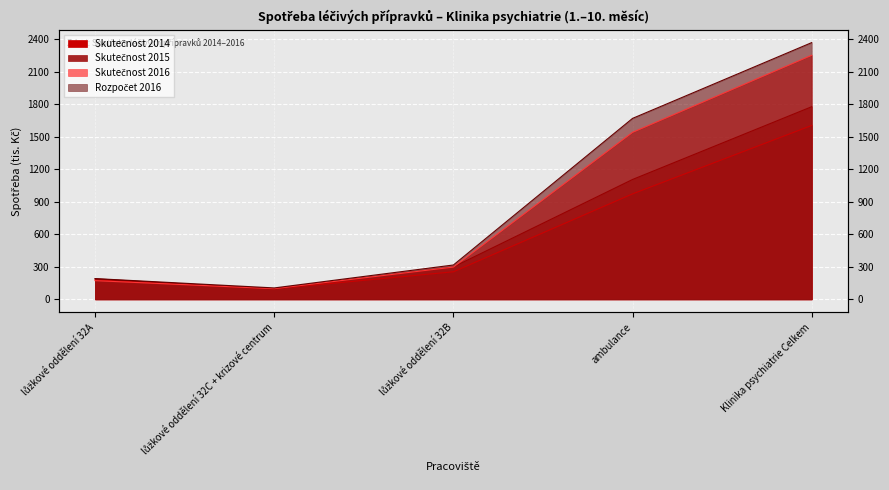

Is it true that Rozpočet 2016 equals 105.4 at lůžkové oddělení 32C + krizové centrum?

True